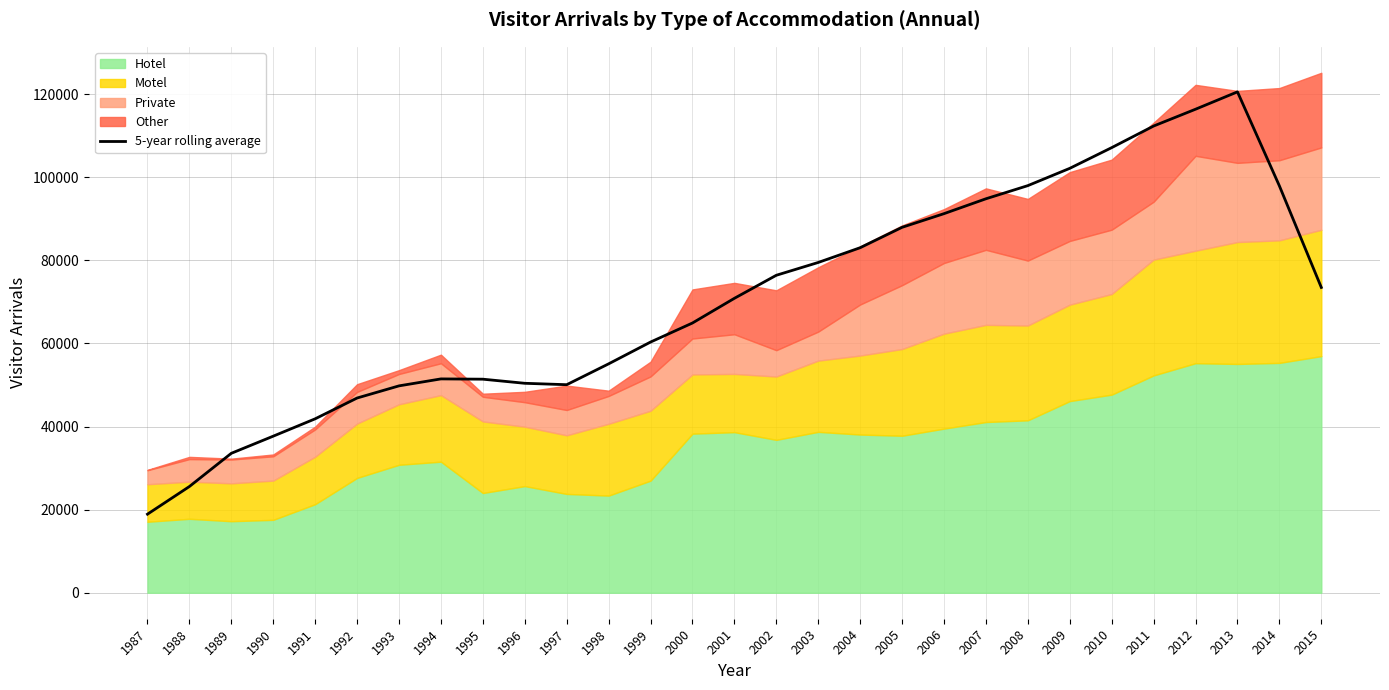

What is the smallest value displayed?

18907.4